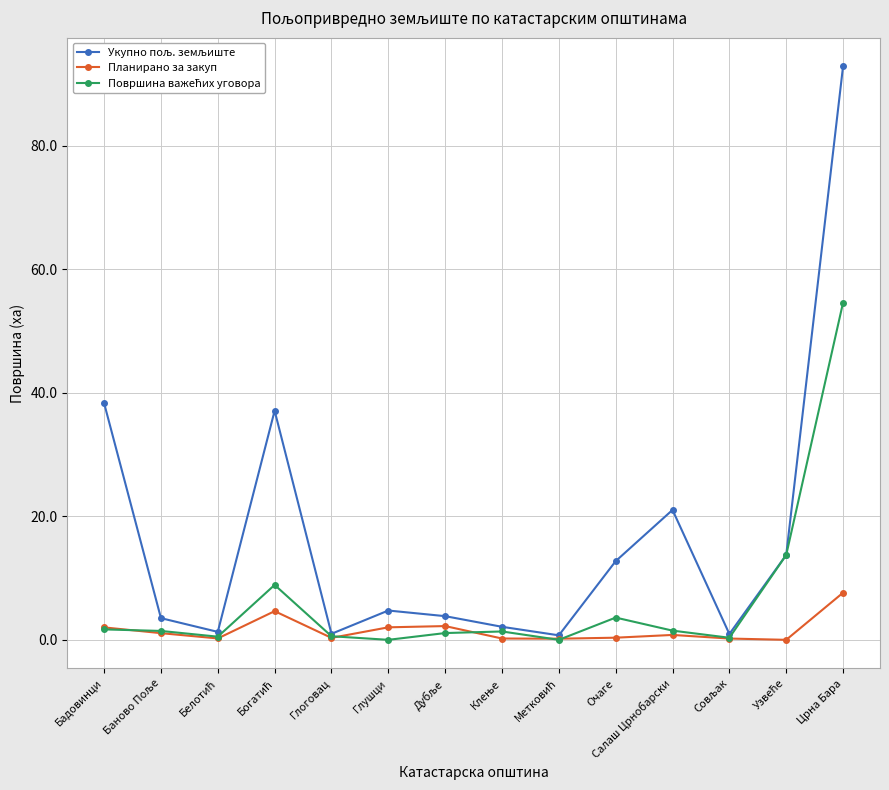

What is the greatest value displayed?

92.8